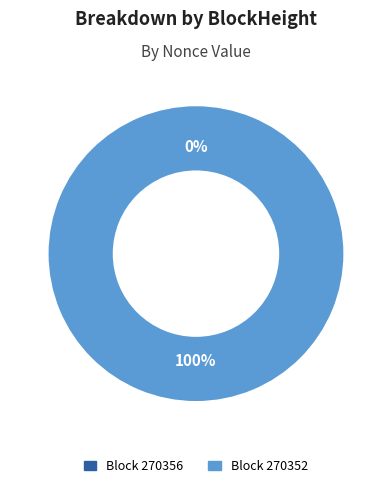

True or false: 270352 accounts for 94% of the total.

False